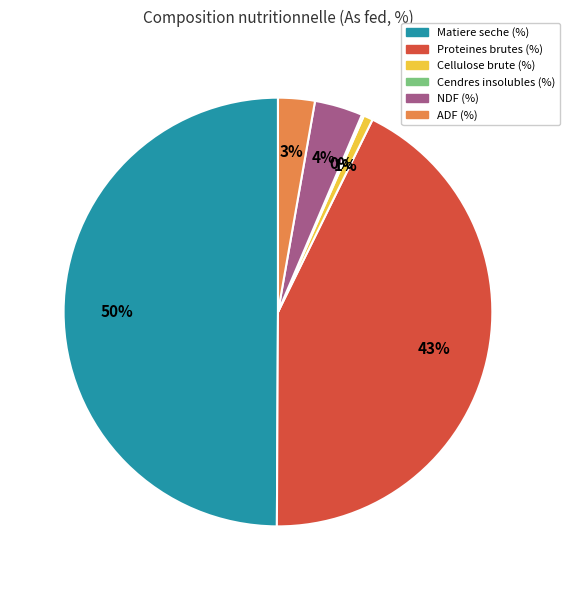

To the nearest percent, what is the average slice percentage?

17%